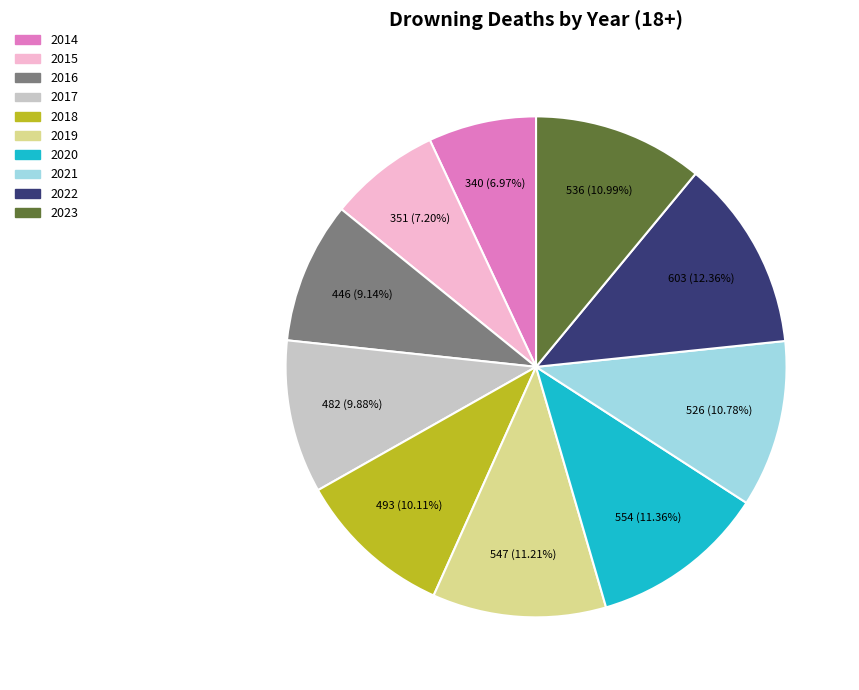

Is there a majority slice in this chart?

No